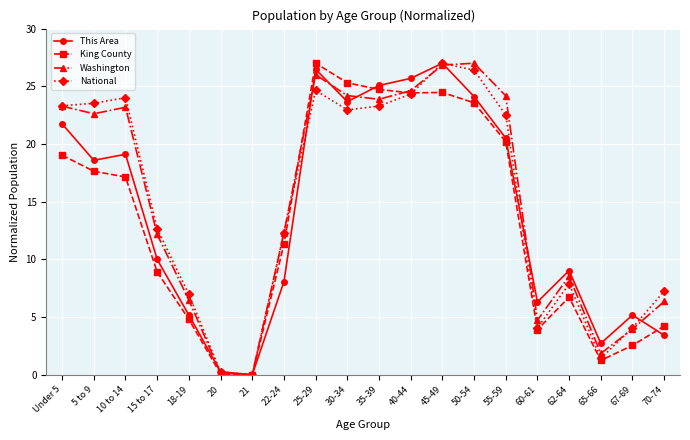

What are all the series names shown in the legend?

This Area, King County, Washington, National